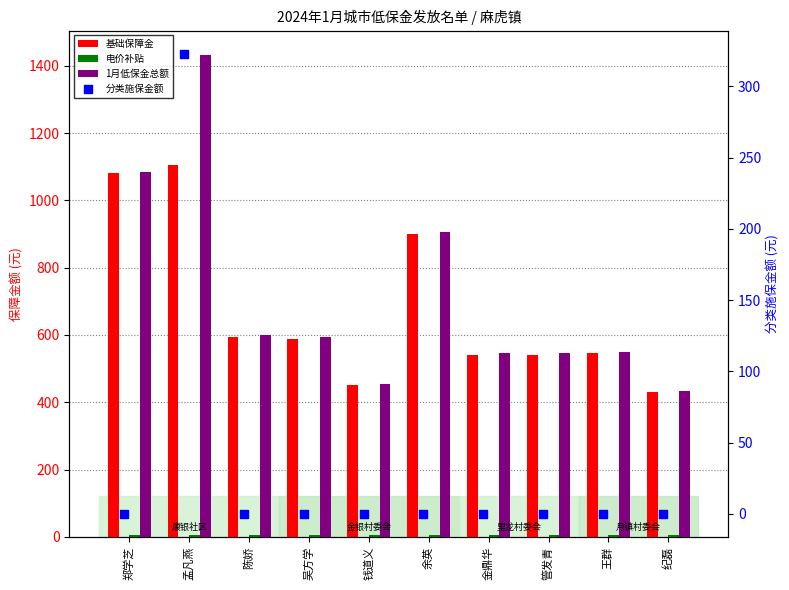

Which series reaches the minimum Y coordinate?

分类施保金额